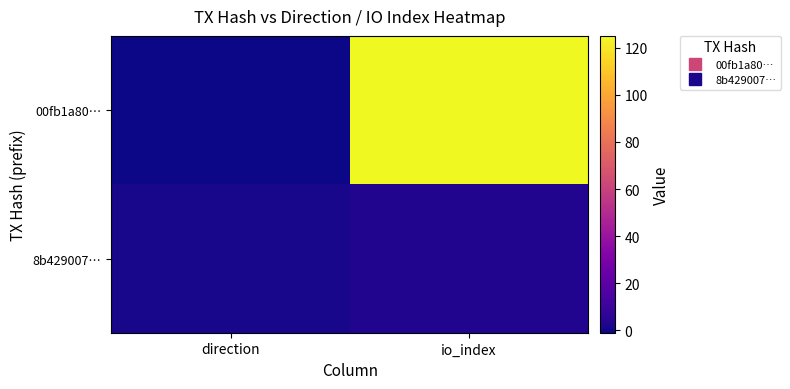

What is the smallest value displayed?

-1